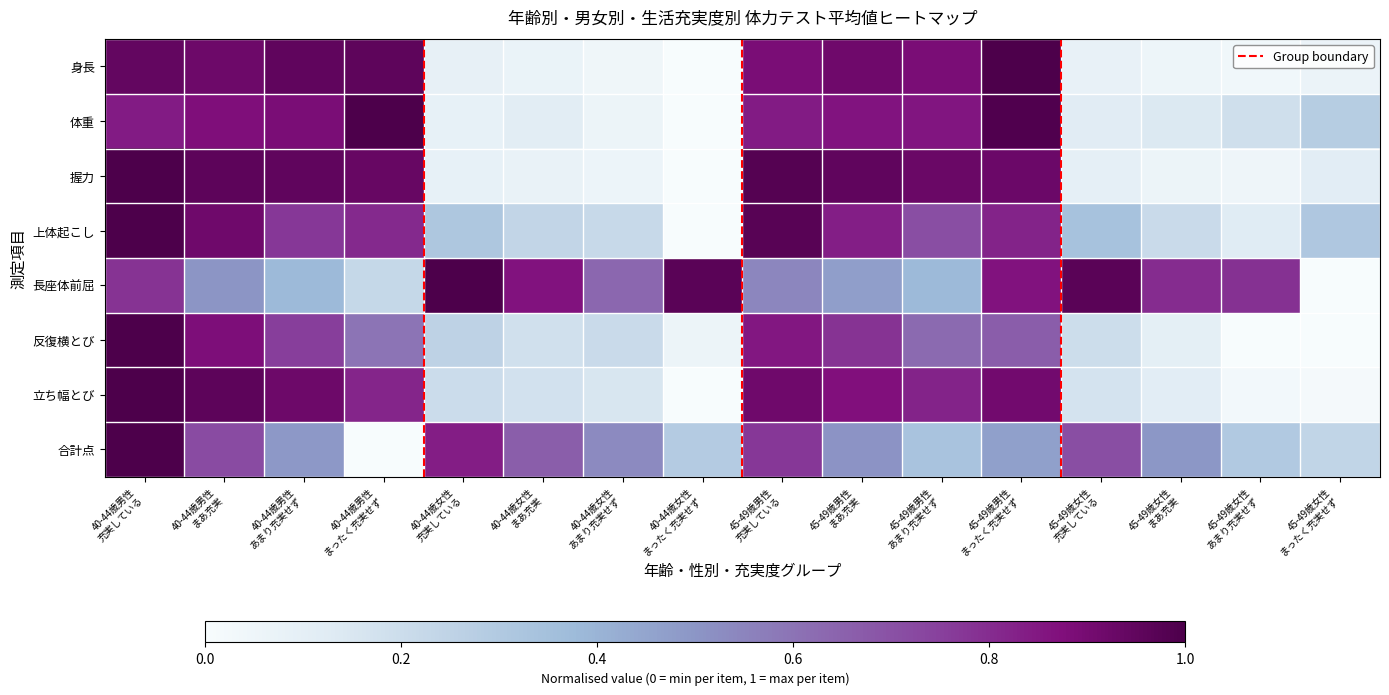

List the series in order of their peak value, lowest first.

身長, 体重, 握力, 上体起こし, 長座体前屈, 反復横とび, 立ち幅とび, 合計点